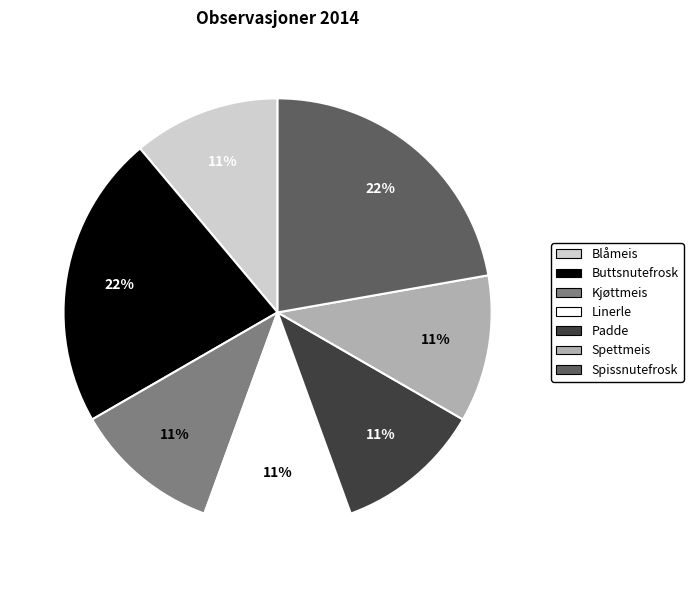

Does Buttsnutefrosk account for over 50% of the chart?

No